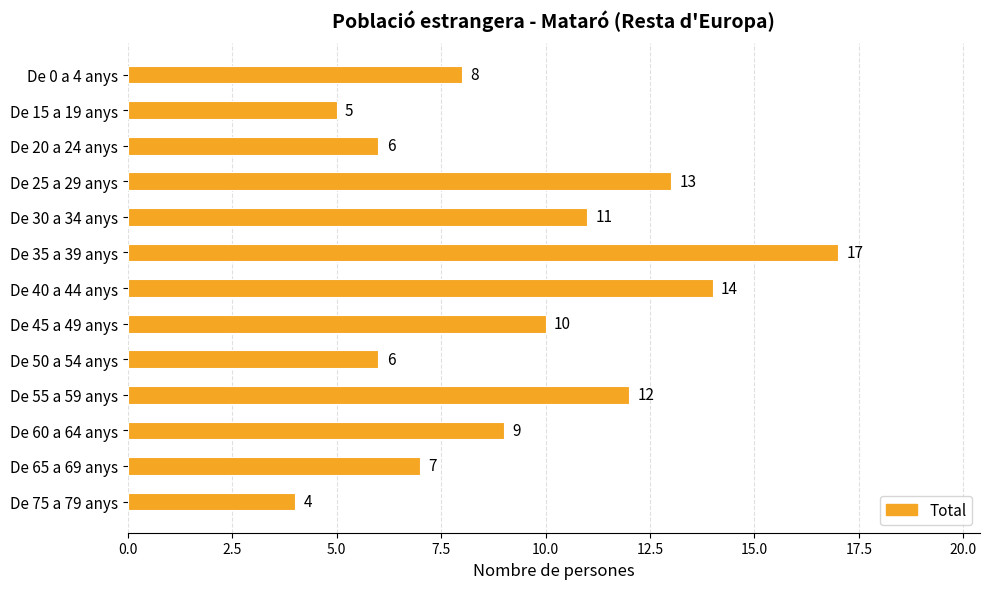

Count the number of data series in this chart.

1